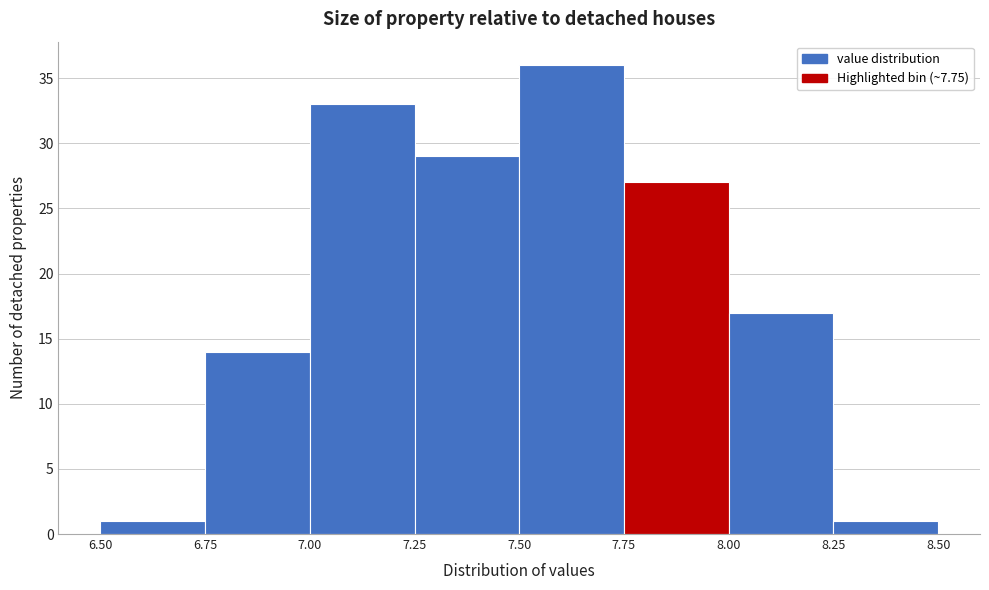

Reading left to right, list every bar in this chart as the range it spans on the x-axis followed by its height. The values are not printed on the chart, so give them approximately, as read against the axis.

6.50 to 6.75: 1
6.75 to 7.00: 14
7.00 to 7.25: 33
7.25 to 7.50: 29
7.50 to 7.75: 36
7.75 to 8.00: 27
8.00 to 8.25: 17
8.25 to 8.50: 1